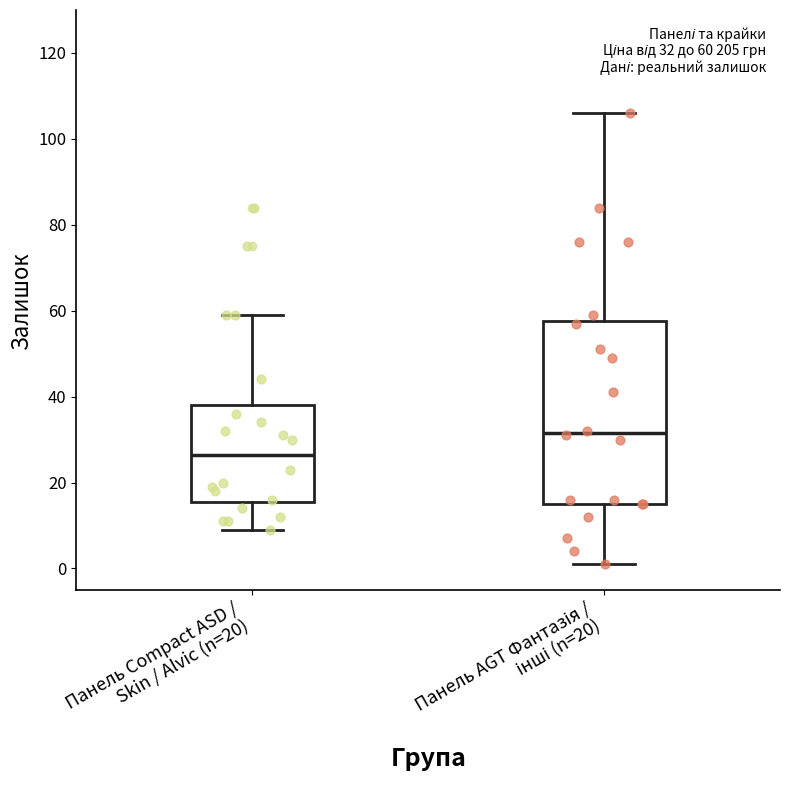

Which box's median line is the lowest?

Панель Compact ASD / Skin / Alvic (n=20)